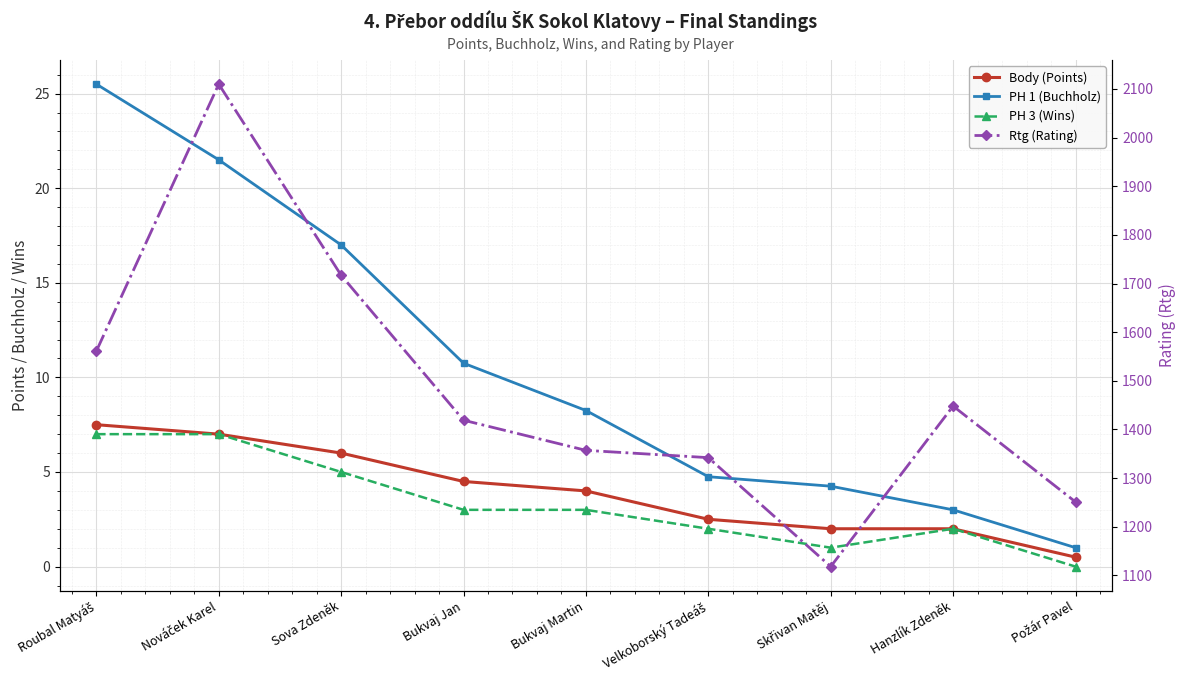

The Rtg (Rating) series shows 751.2 at Požár Pavel. True or false?

False